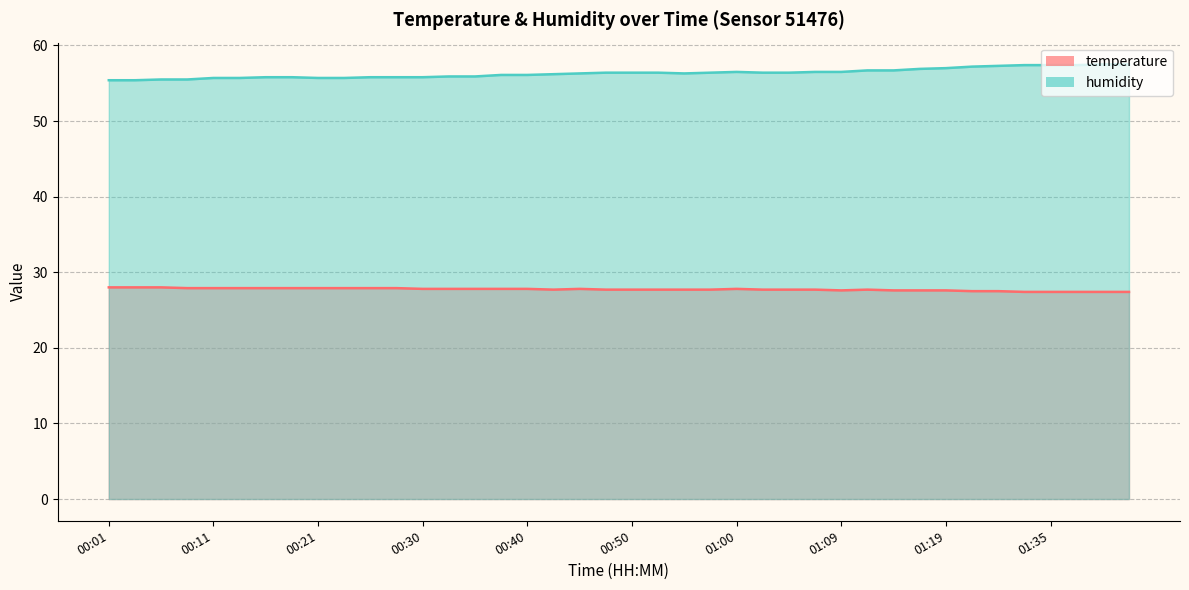

Reading left to right, extract all data points from this chart.

temperature: 28.0	28.0	28.0	27.9	27.9	27.9	27.9	27.9	27.9	27.9	27.9	27.9	27.8	27.8	27.8	27.8	27.8	27.7	27.8	27.7	27.7	27.7	27.7	27.7	27.8	27.7	27.7	27.7	27.6	27.7	27.6	27.6	27.6	27.5	27.5	27.4	27.4	27.4	27.4	27.4
humidity: 55.4	55.4	55.5	55.5	55.7	55.7	55.8	55.8	55.7	55.7	55.8	55.8	55.8	55.9	55.9	56.1	56.1	56.2	56.3	56.4	56.4	56.4	56.3	56.4	56.5	56.4	56.4	56.5	56.5	56.7	56.7	56.9	57.0	57.2	57.3	57.4	57.4	57.4	57.5	57.5